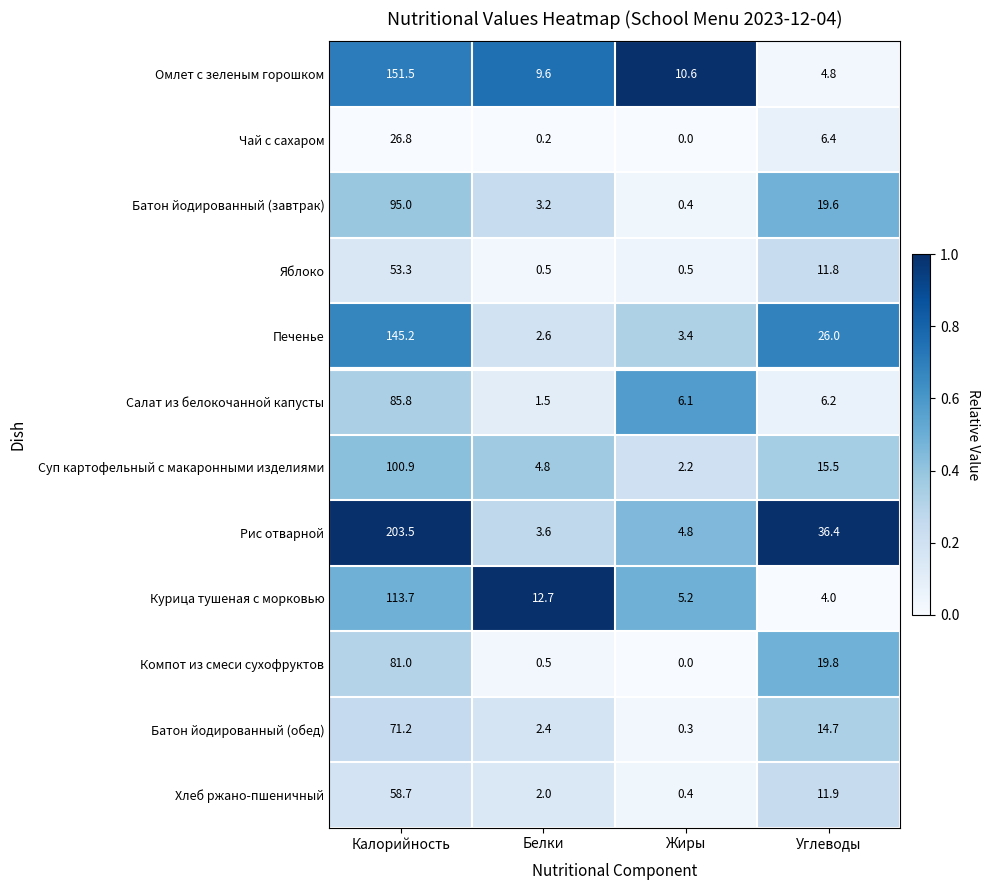

At which label does Компот из смеси сухофруктов first exceed 19?

Калорийность